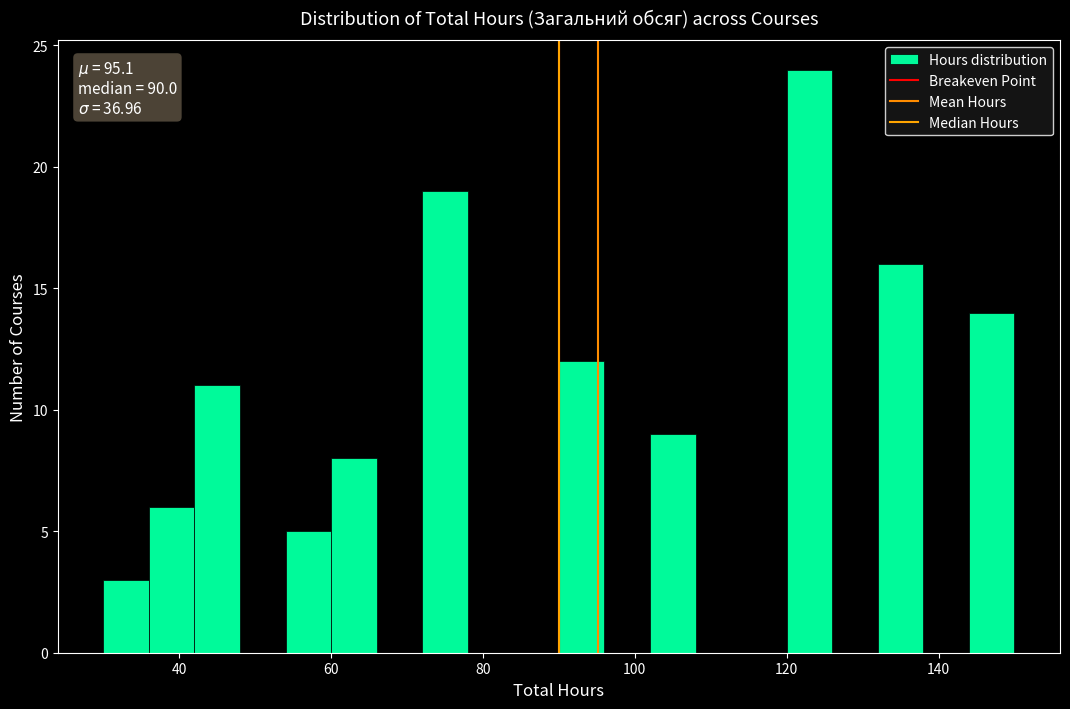

Around what value on the x-axis is the tallest bar? Give the approximate position of its centre, as read against the axis.

124